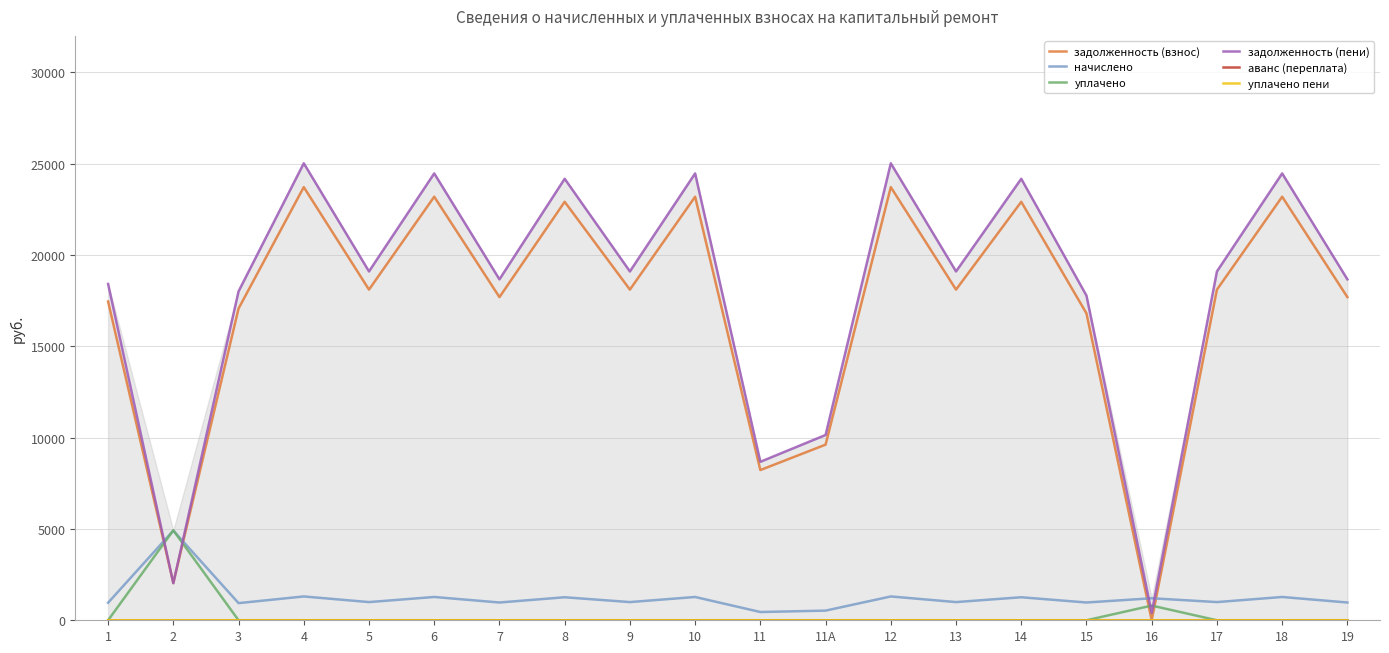

Reading left to right, extract all data points from this chart.

задолженность (взнос): 17456.6	2041.4	17070.0	23718.7	18106.0	23193.0	17694.8	22914.7	18106.0	23193.0	8225.8	9617.4	23718.7	18106.0	22914.7	16802.2	0.1	18106.0	23193.0	17694.8
начислено: 960.2	4911.4	938.9	1304.7	995.9	1275.8	973.3	1260.5	995.9	1275.8	452.5	529.0	1304.7	995.9	1260.5	973.3	1206.0	995.9	1275.8	973.3
уплачено: 0.0	4924.0	0.0	0.0	0.0	0.0	0.0	0.0	0.0	0.0	0.0	0.0	0.0	0.0	0.0	0.0	804.1	0.0	0.0	0.0
задолженность (пени): 18416.8	2028.8	18008.9	25023.4	19102.0	24468.8	18668.1	24175.2	19102.0	24468.8	8678.2	10146.4	25023.4	19102.0	24175.2	17775.5	402.0	19102.0	24468.8	18668.1
аванс (переплата): 0.0	0.0	0.0	0.0	0.0	0.0	0.0	0.0	0.0	0.0	0.0	0.0	0.0	0.0	0.0	0.0	0.0	0.0	0.0	0.0
уплачено пени: 0.0	1.0	0.0	0.0	0.0	0.0	0.0	0.0	0.0	0.0	0.0	0.0	0.0	0.0	0.0	0.0	0.0	0.0	0.0	0.0